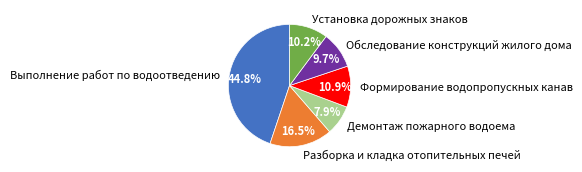

Which has a higher value, Демонтаж пожарного водоема or Разборка и кладка отопительных печей?

Разборка и кладка отопительных печей